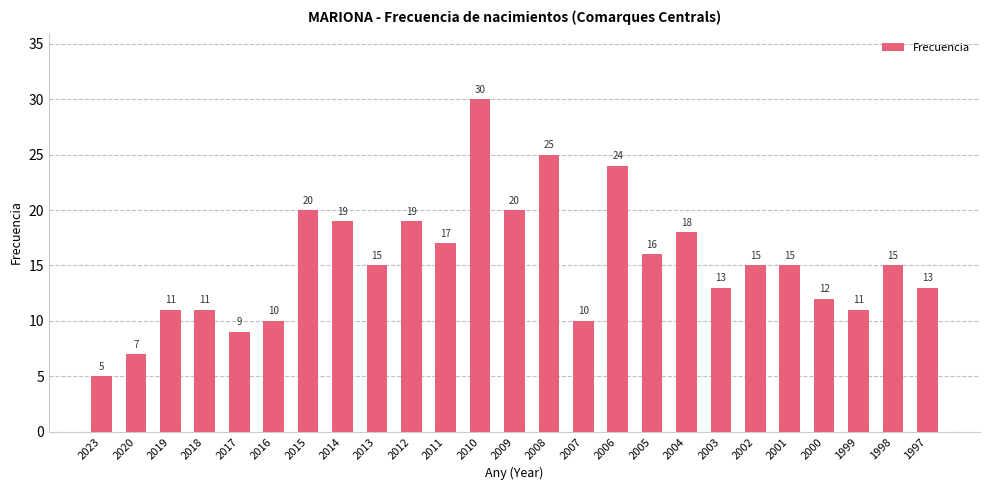

Which has a higher value, 2013 or 2015?

2015